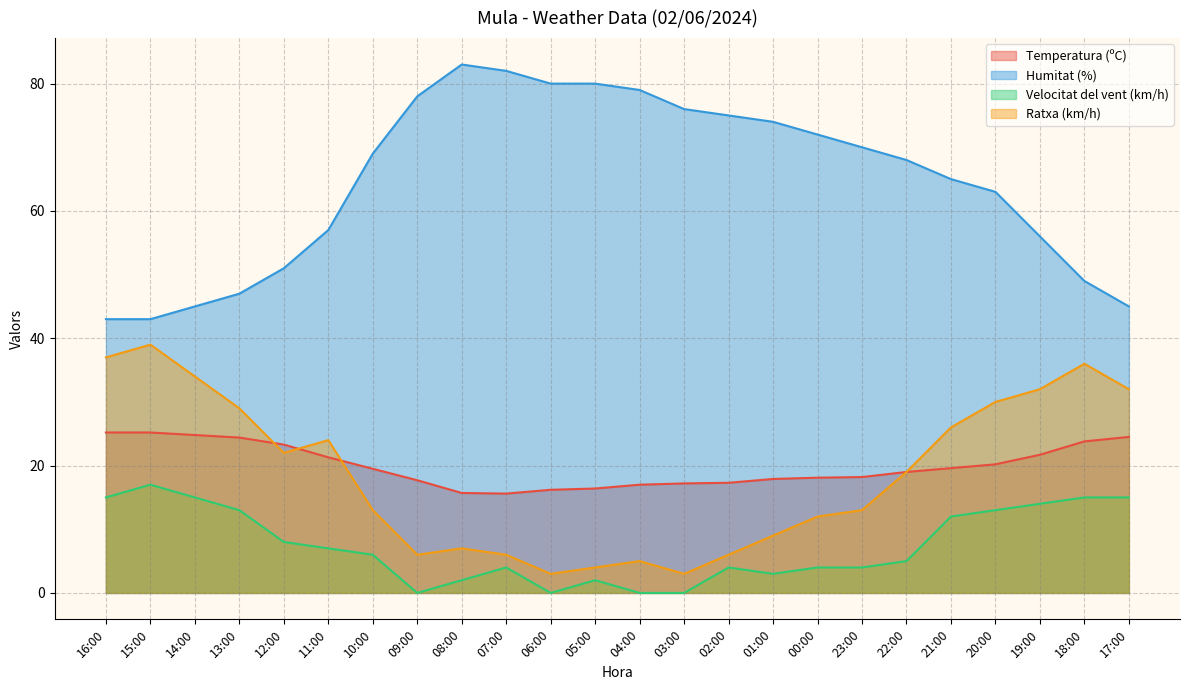

The Humitat (%) series shows 83.0 at 08:00. True or false?

True